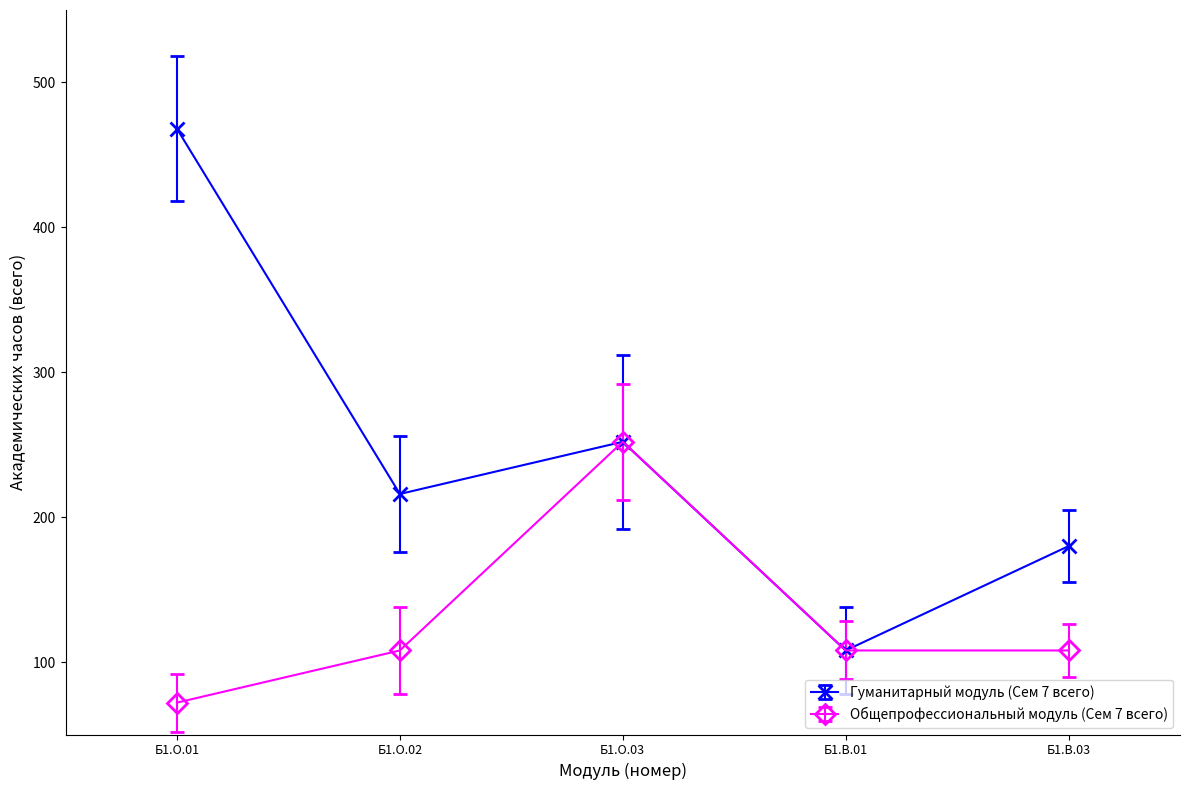

What position from the right is Б1.О.03?

3